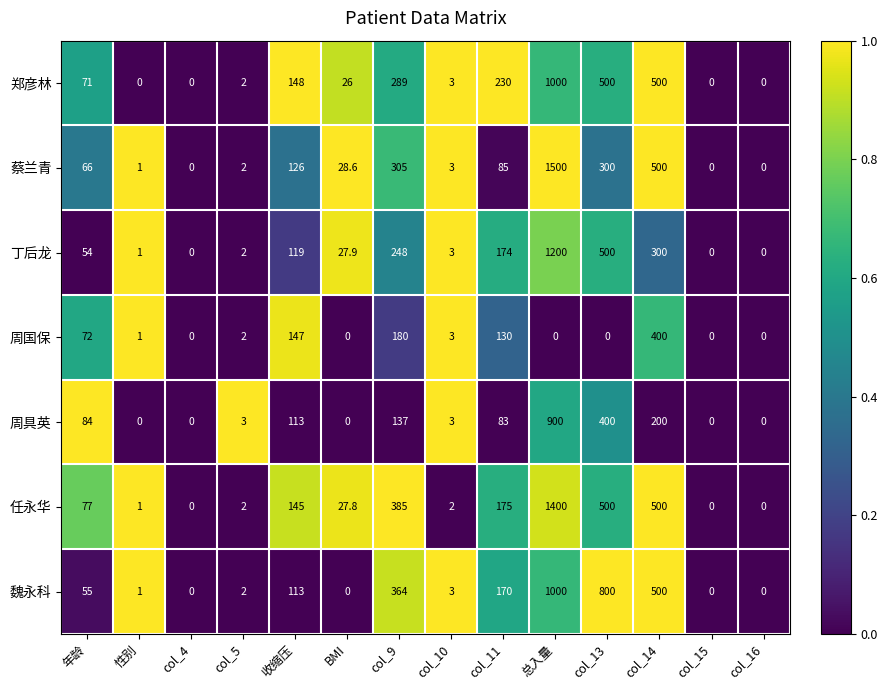

At which label does 周具英 first exceed 83?

年龄